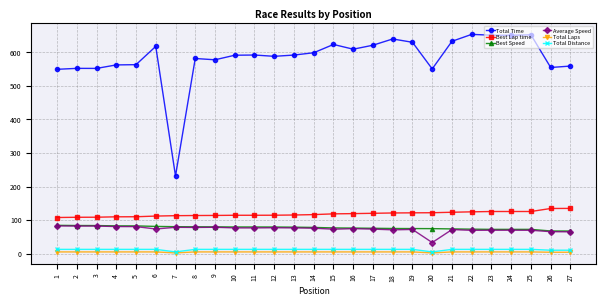

How many distinct data groups are displayed?

6